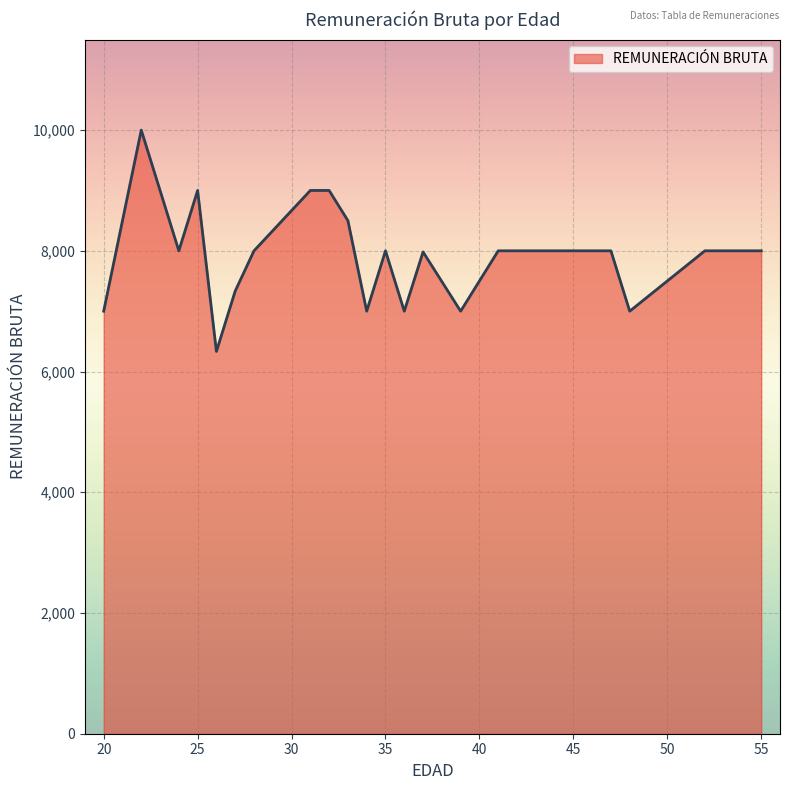

What is the maximum value shown in the chart?

10000.0